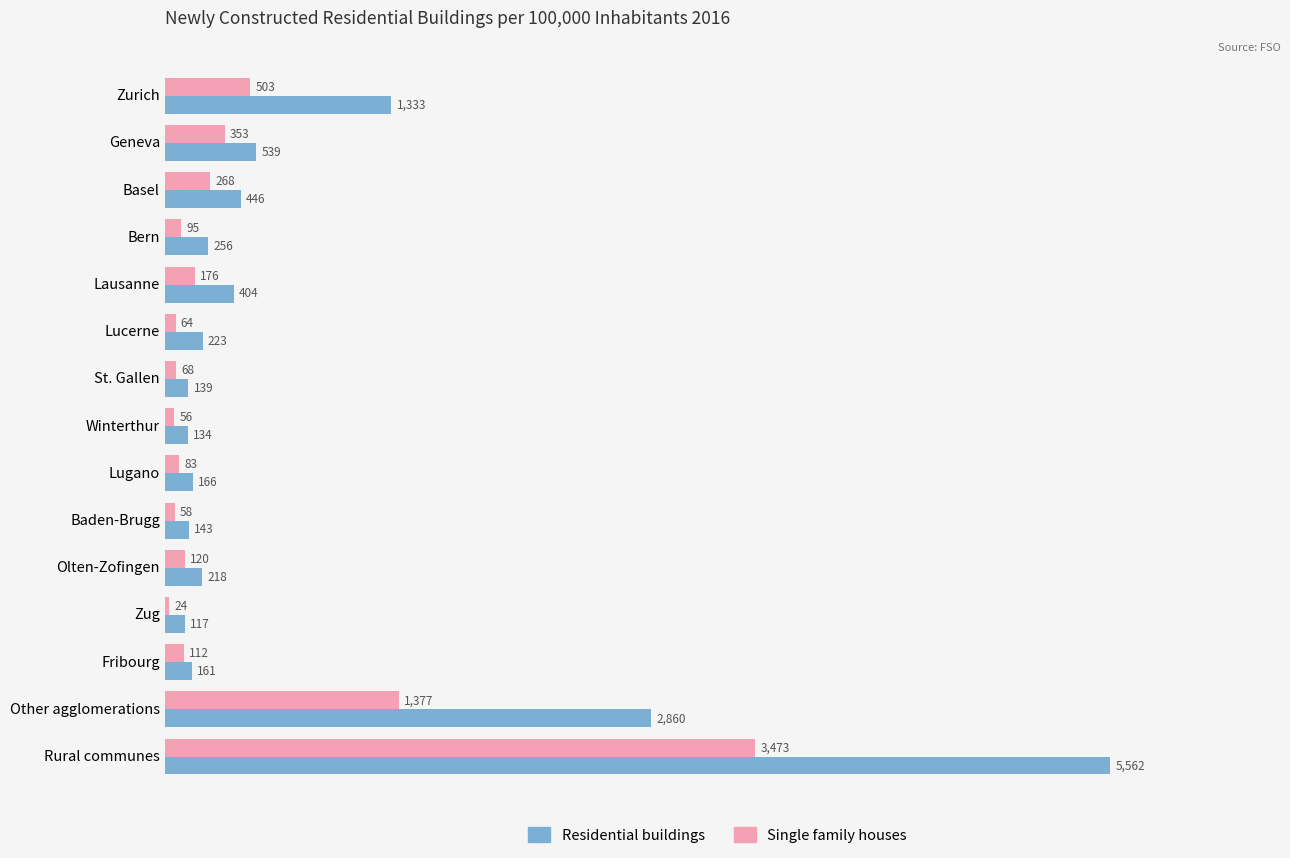

Which series has the widest spread of values?

Residential buildings